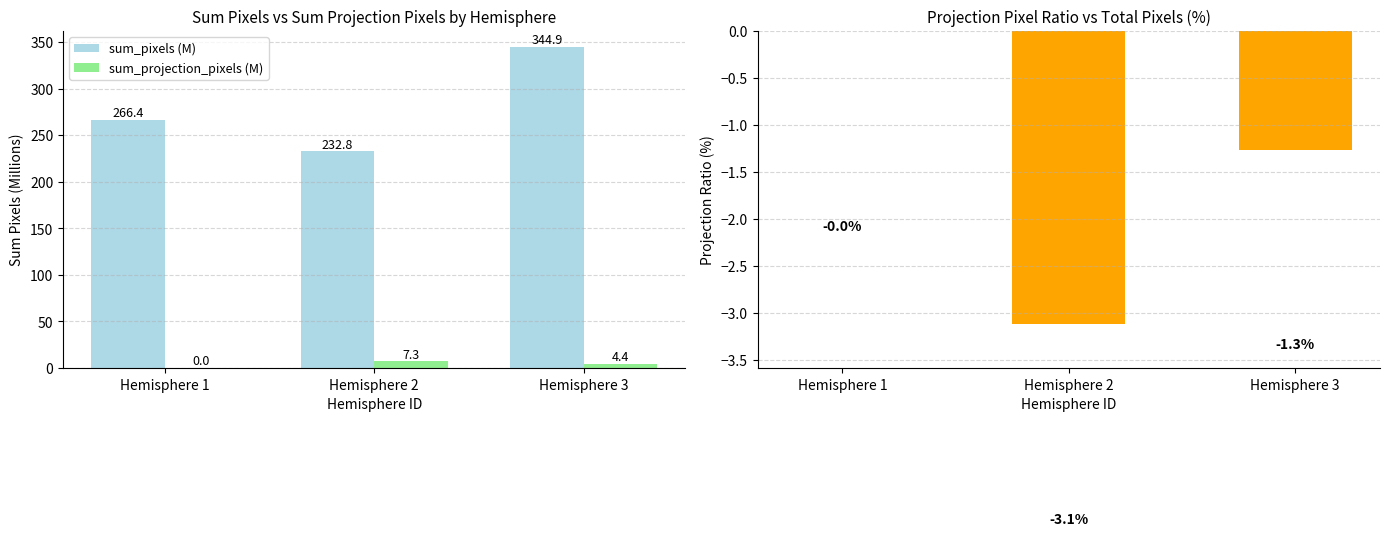

What is the value of the sum_projection_pixels (M) bar at the 3rd from the left?

4.4